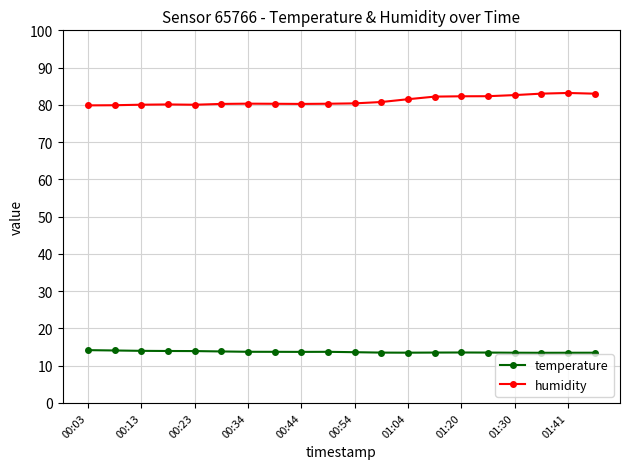

Does the chart display data point markers on the line(s)?

Yes